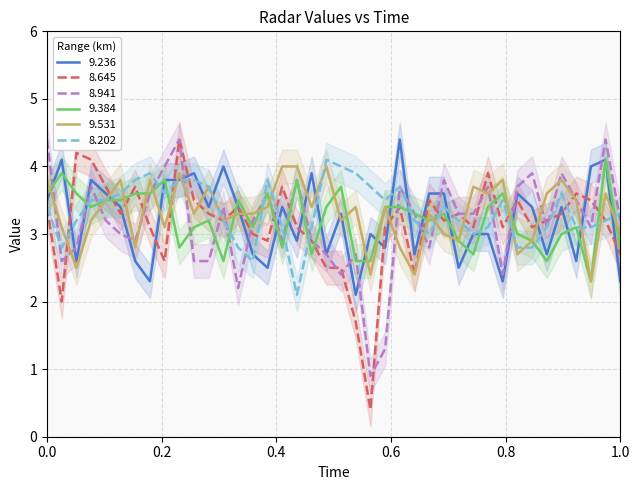

Which series ends up on top after the final intersection of 9.236 and 9.531?

9.531